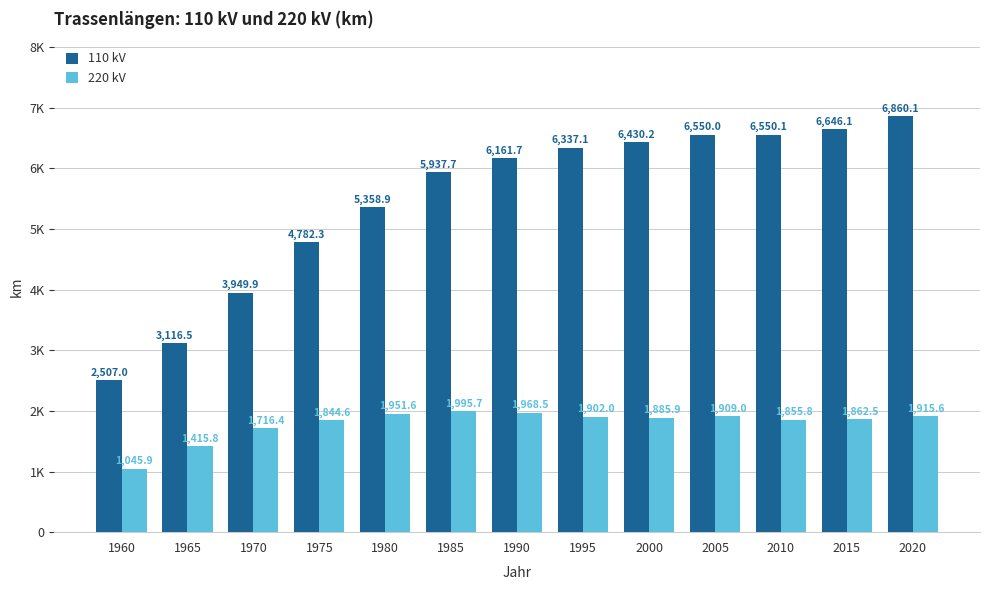

Between 1985 and 2005, which series saw the biggest shift?

110 kV